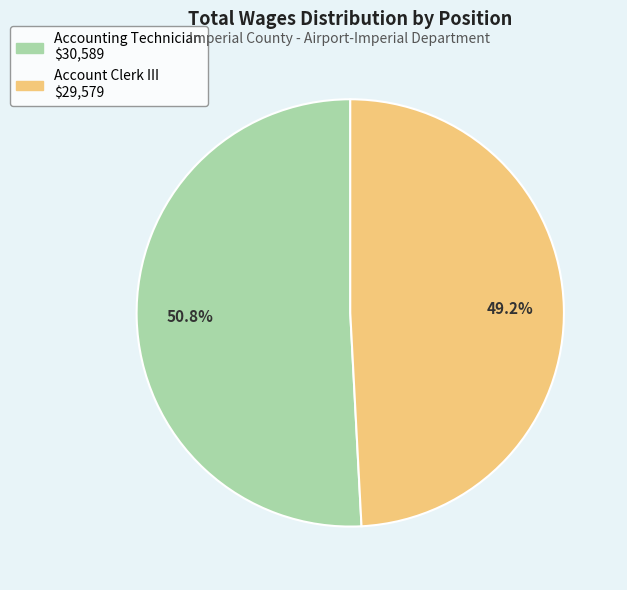

Is there a majority slice in this chart?

Yes